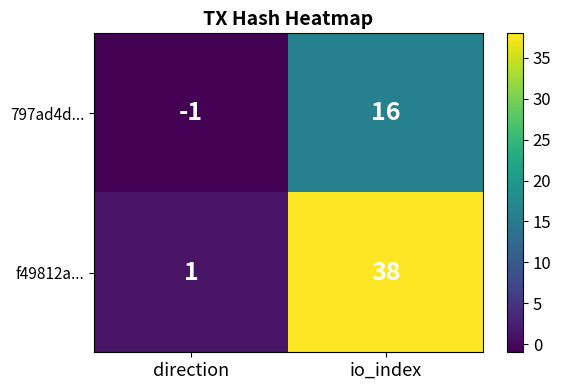

True or false: 797ad4d... has a value of -1 at direction.

True